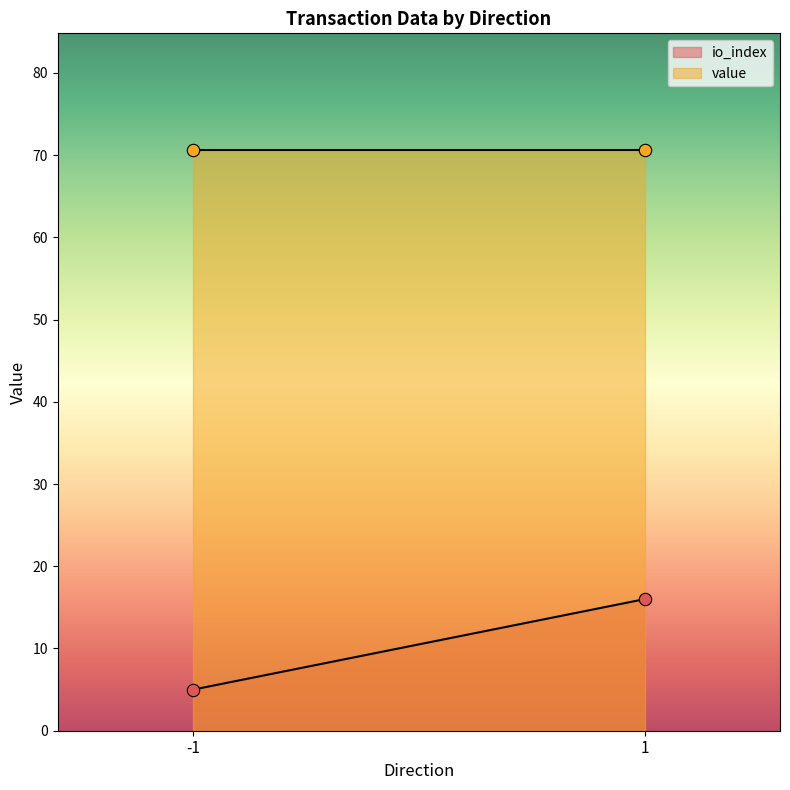

Which series reaches the minimum Y coordinate?

io_index